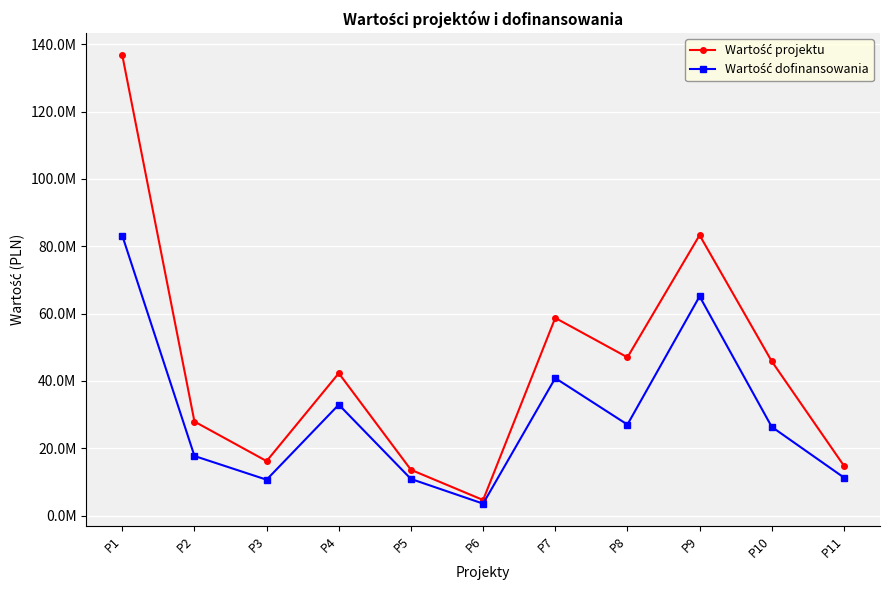

What is the value of the Wartość projektu point at the 6th from the left?

4610195.7